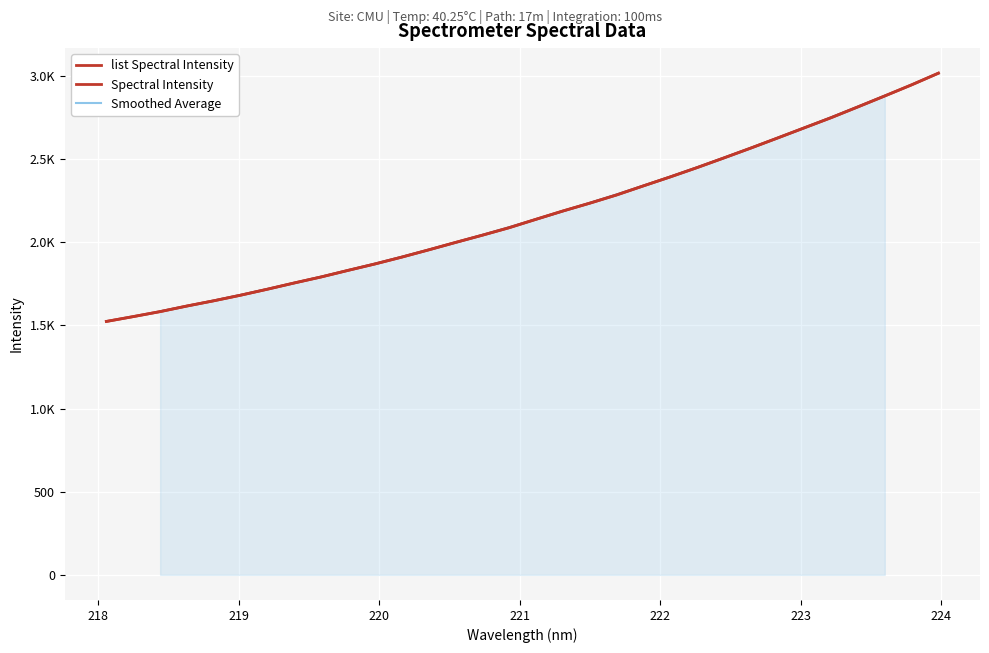

Is it true that the value at 220.7354 is 2042.2?

True